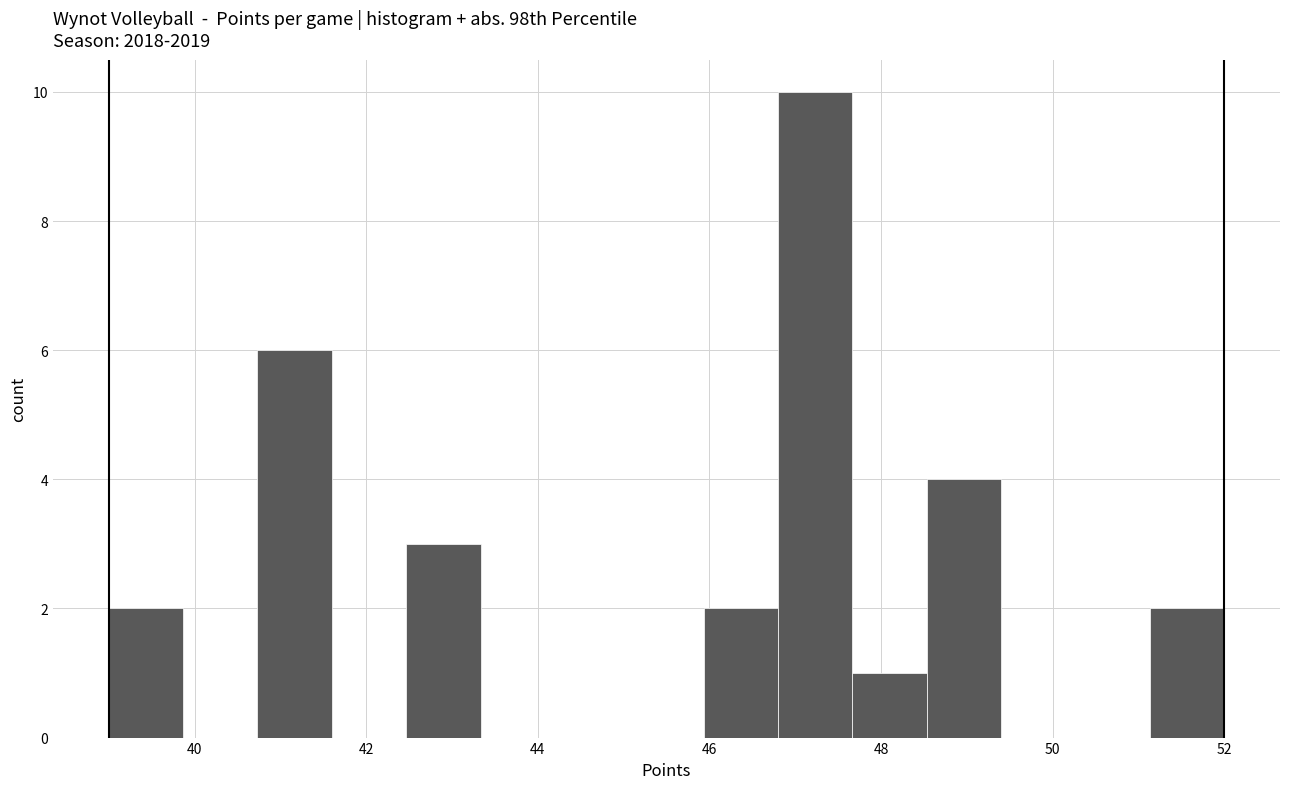

How tall is the bar that spans 46.0 to 46.8 on the x-axis? Neither the bar edges nor the heights are printed on the chart, so give them approximately, as read against the axes.

2